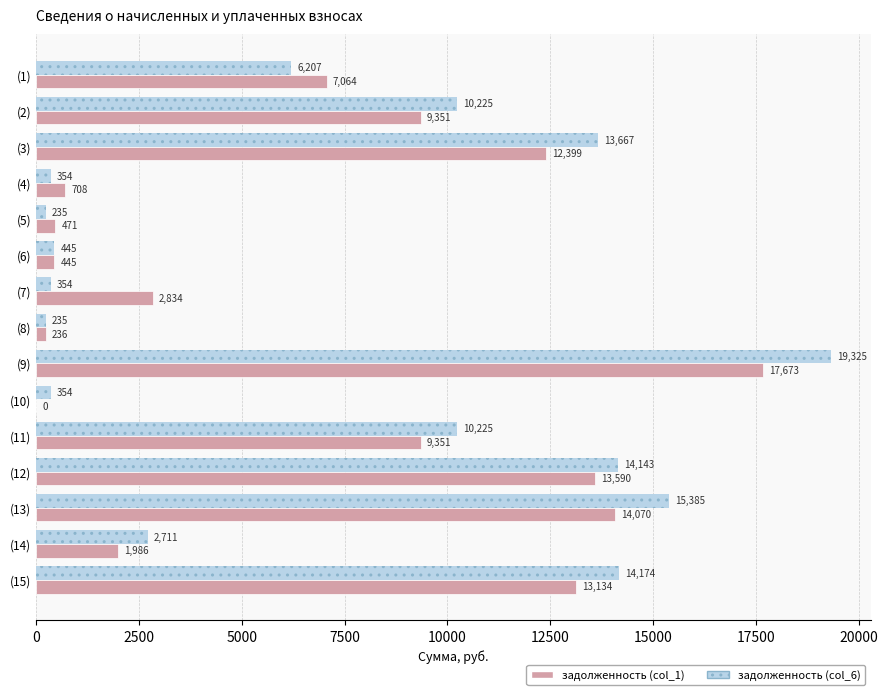

Read the задолженность (col_1) value at (8).

235.7